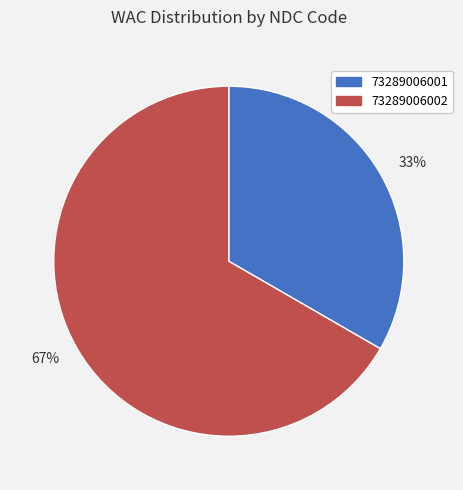

The 67% slice represents 61% of the pie. True or false?

False